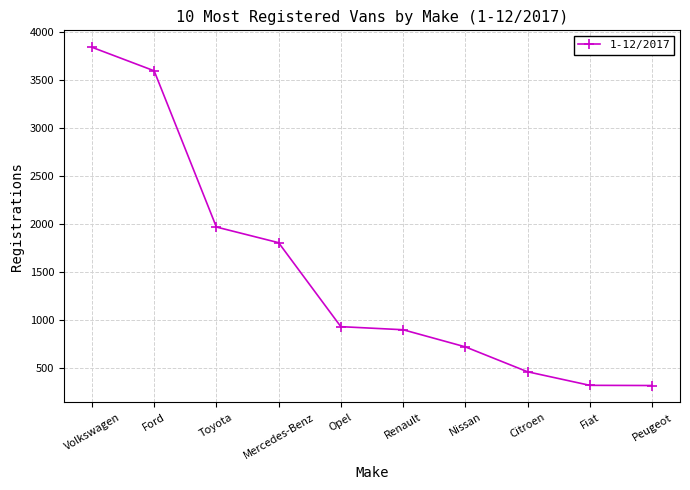

What is the difference between the maximum and minimum values?

3517